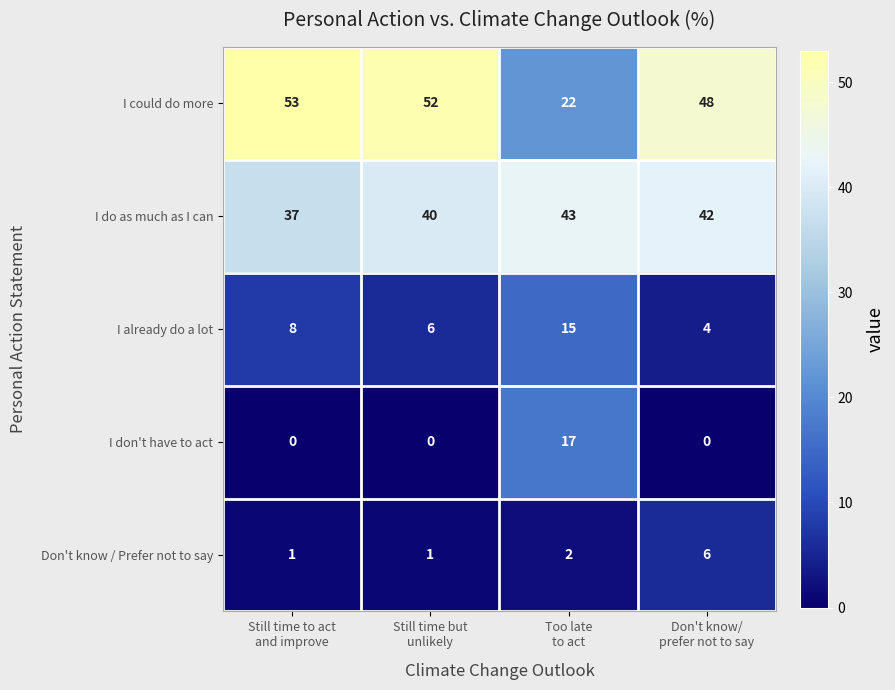

What is the minimum value for I already do a lot?

4